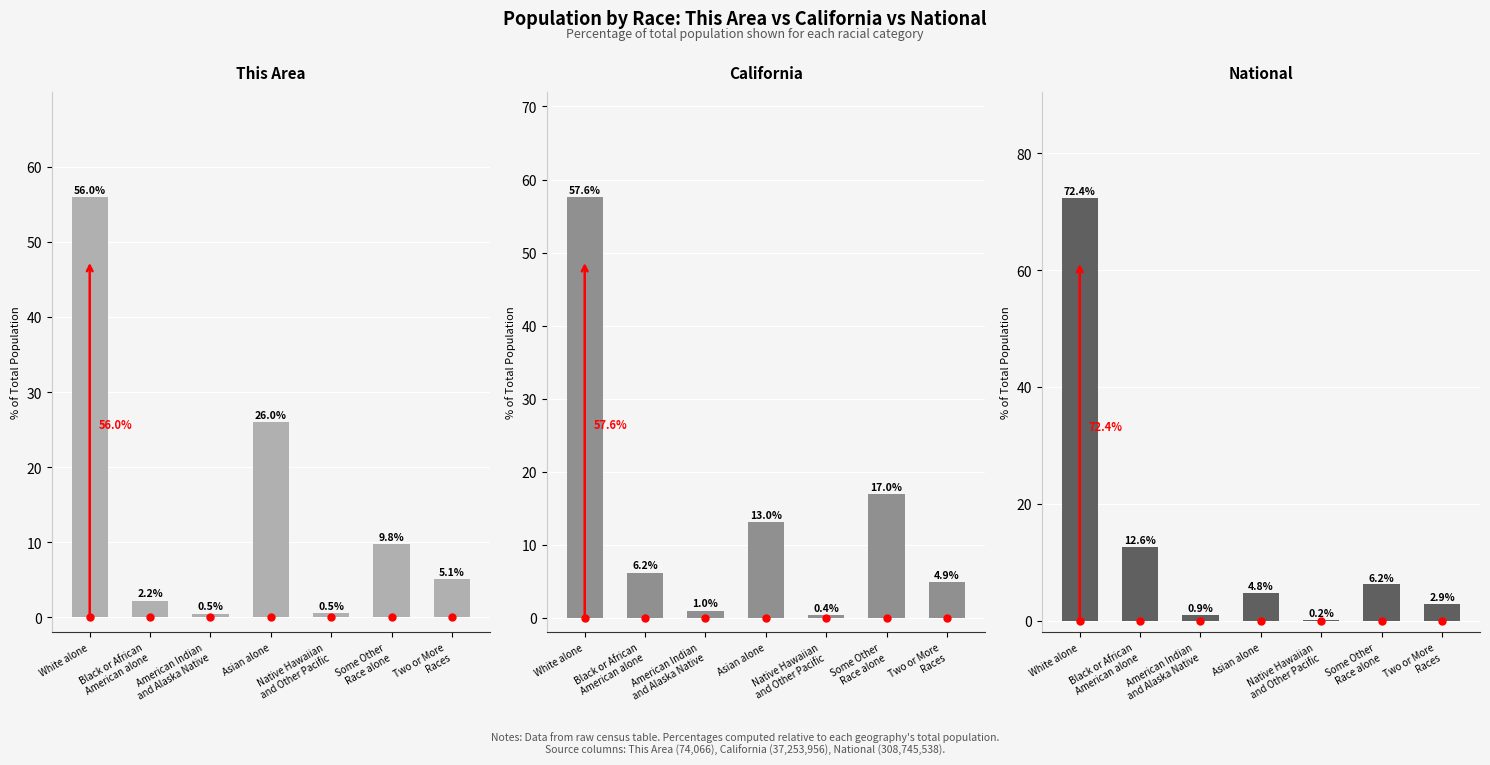

Where does the National series first go above 4?

White alone